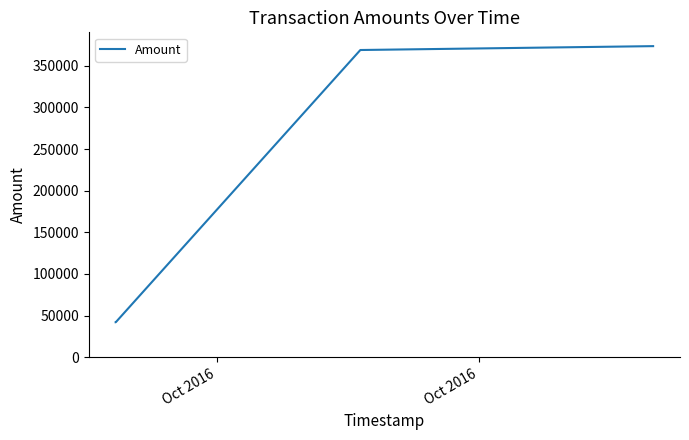

What is the minimum value shown in the chart?

42000